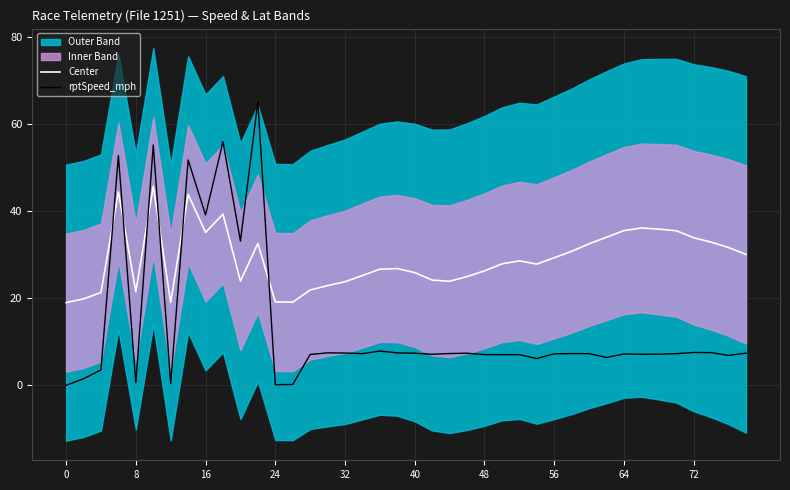

What is the minimum value for Center?

19.0